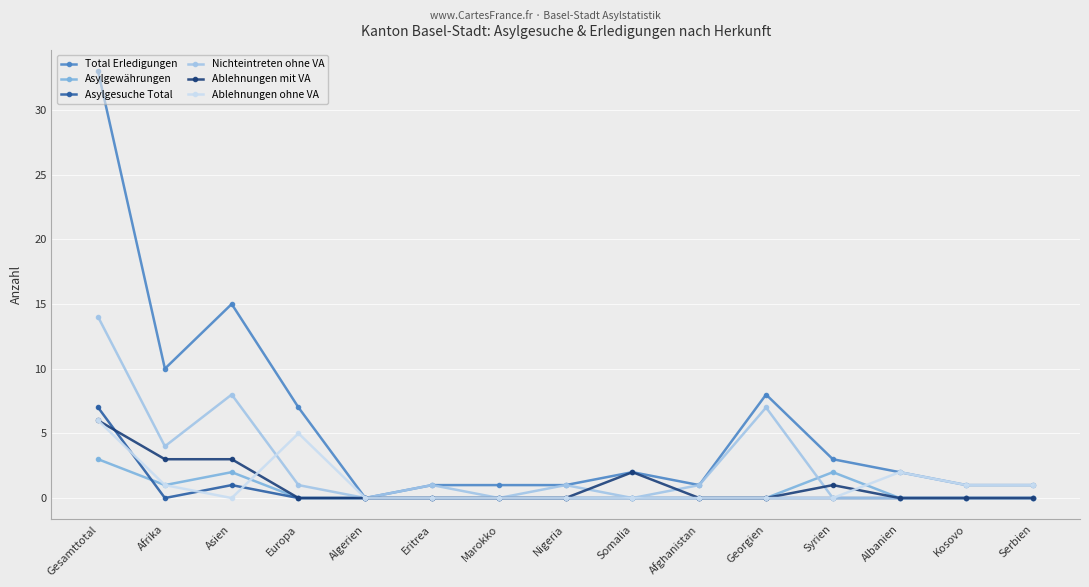

Is it true that Asylgesuche Total equals 2 at Gesamttotal?

False